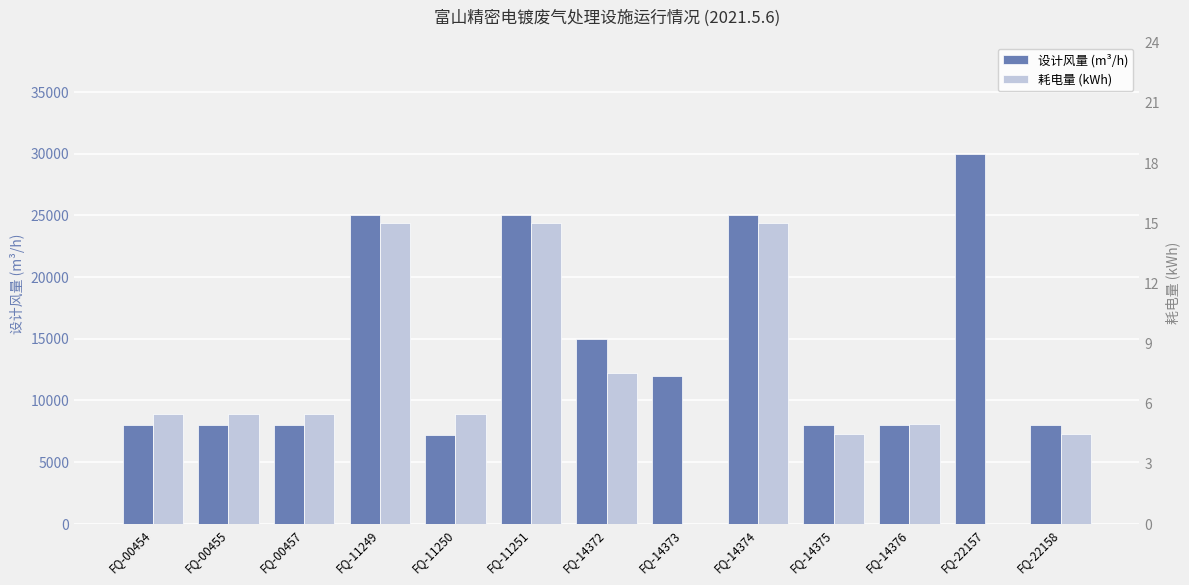

Rank the series at FQ-11250 from highest to lowest value.

设计风量 (m³/h), 耗电量 (kWh)